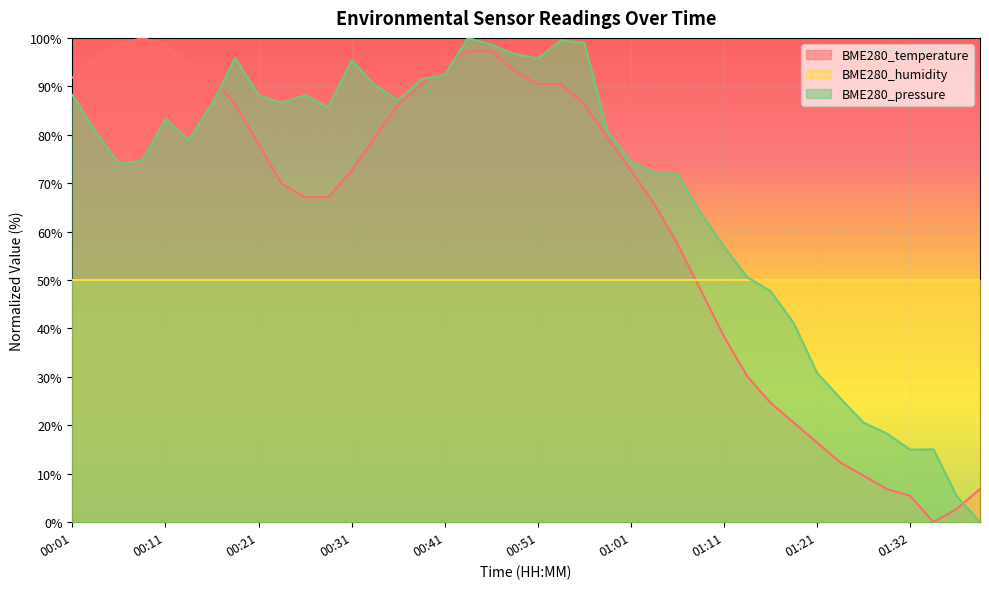

Which series has the largest total across all categories?

BME280_pressure